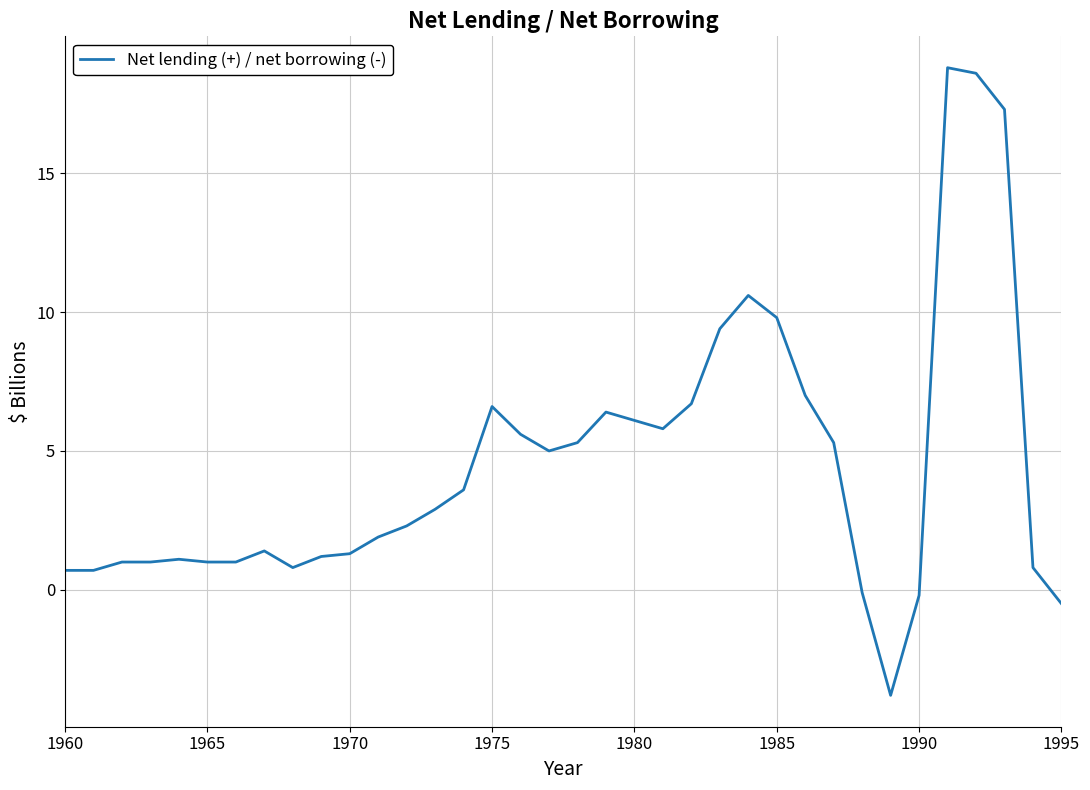

What is the maximum value shown in the chart?

18.8